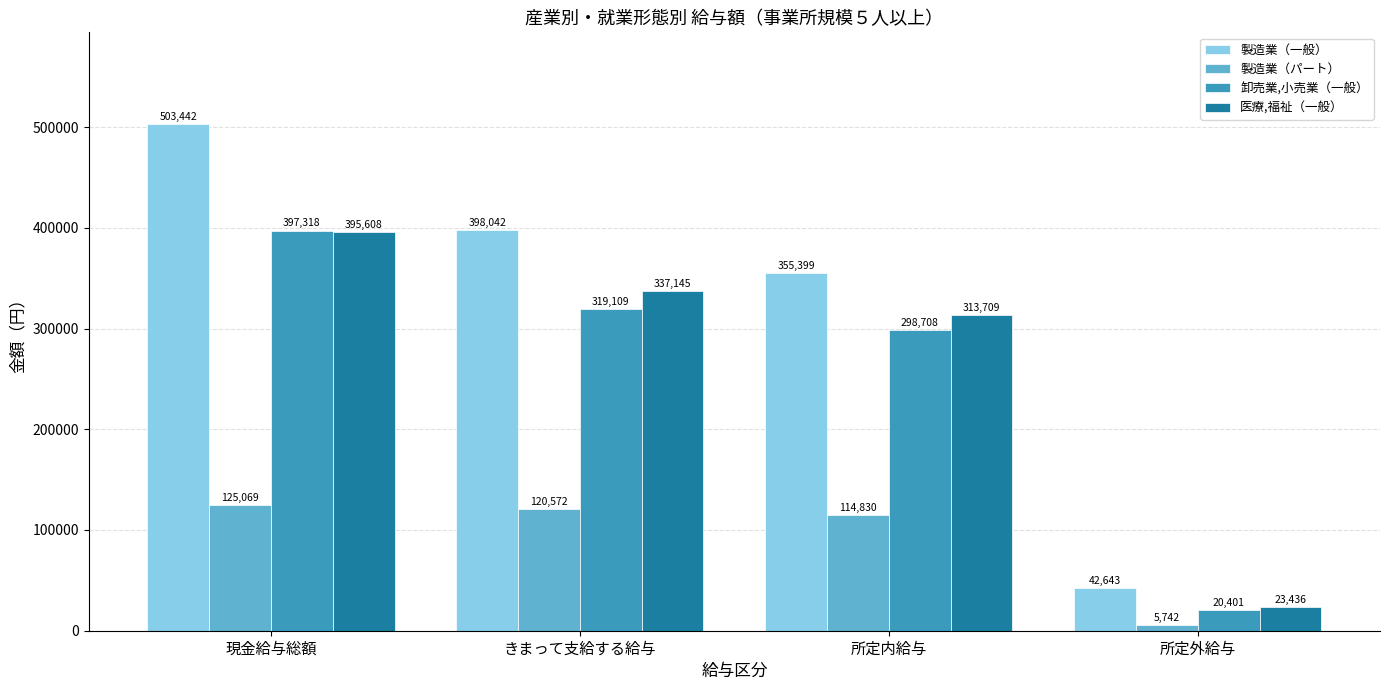

What is the spread (max minus min) of values at 所定内給与?

240569